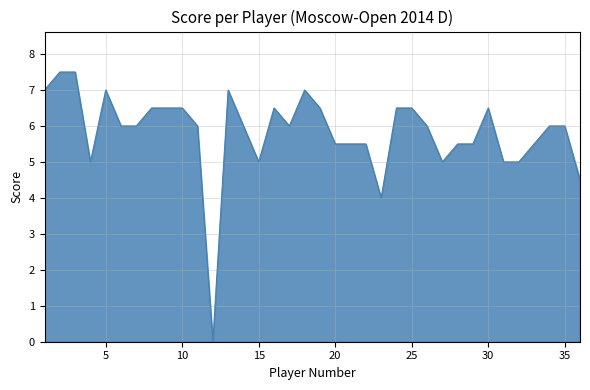

What is the greatest value displayed?

7.5